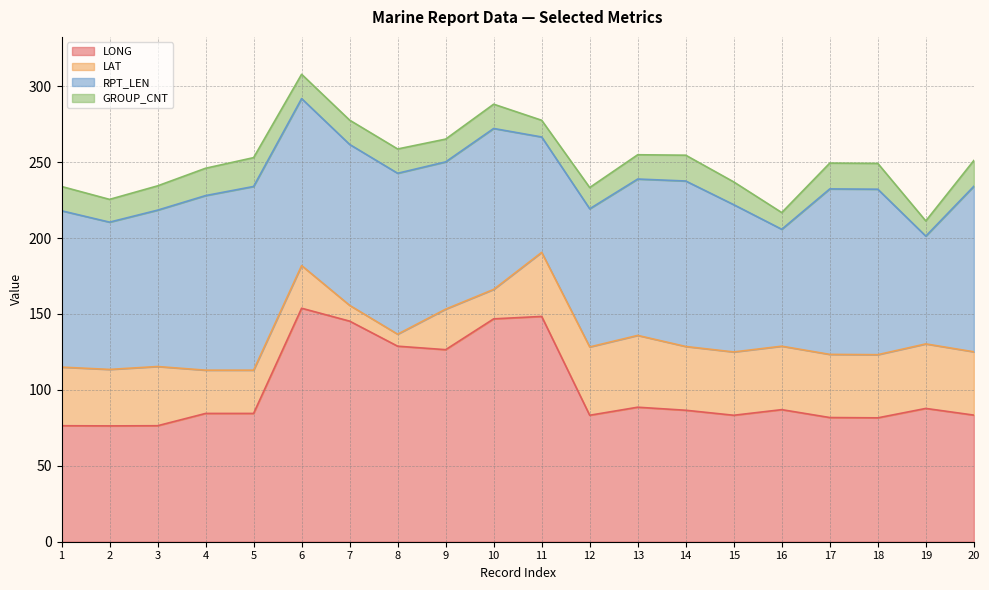

Which category has the lowest value across all series?

8